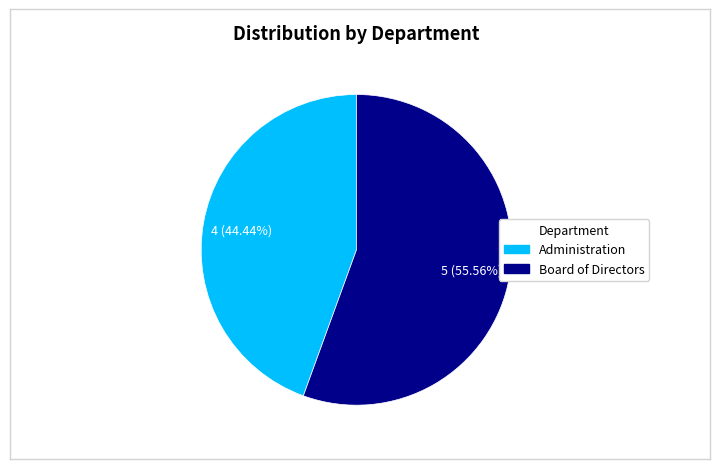

True or false: Board of Directors accounts for 48% of the total.

False